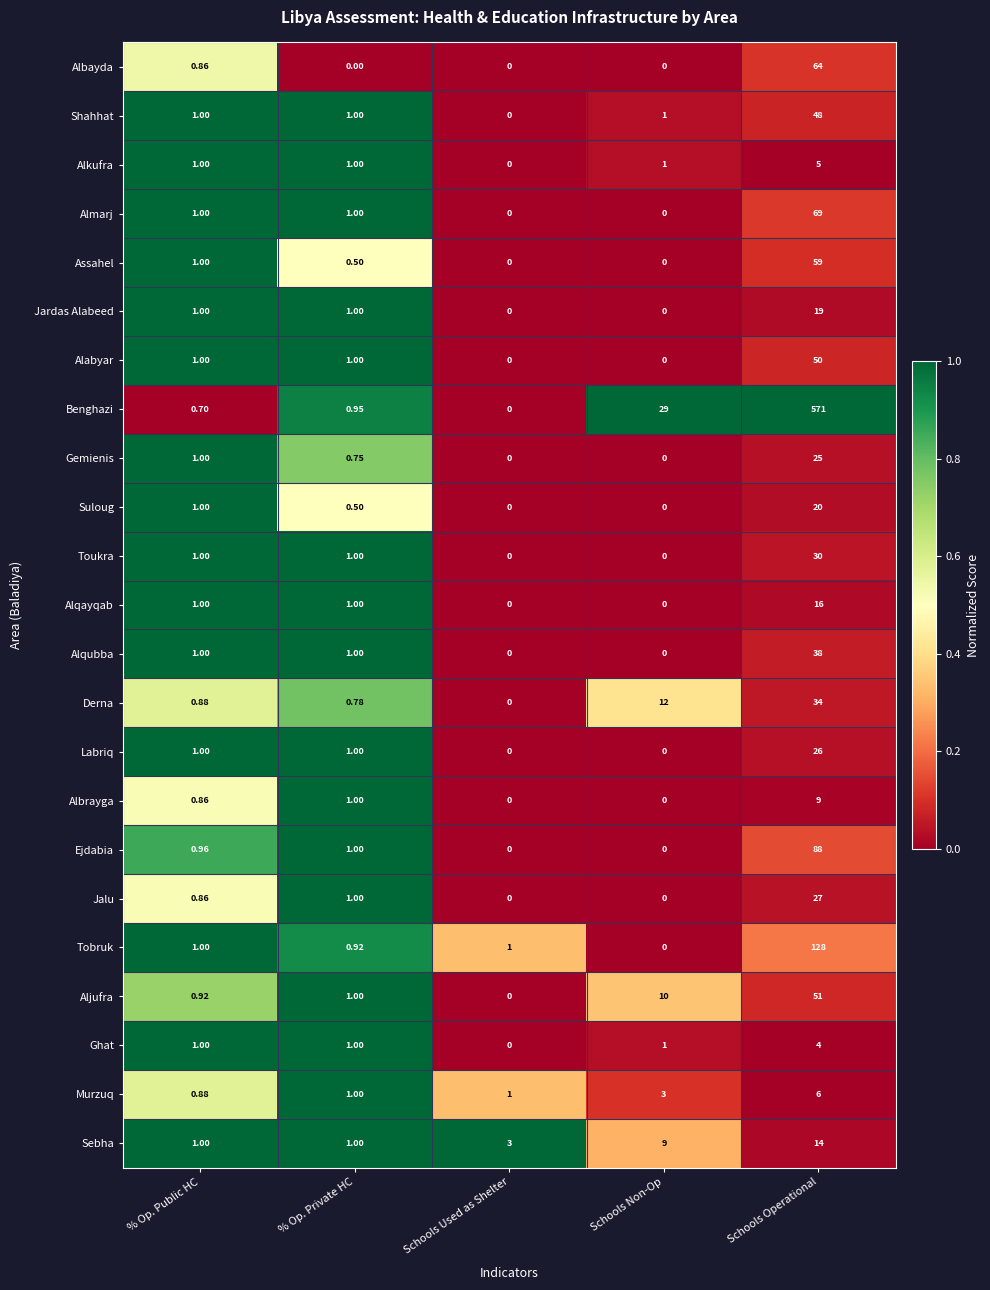

Rank the series by their maximum value, from highest to lowest.

Benghazi, Tobruk, Ejdabia, Almarj, Albayda, Assahel, Aljufra, Alabyar, Shahhat, Alqubba, Derna, Toukra, Jalu, Labriq, Gemienis, Suloug, Jardas Alabeed, Alqayqab, Sebha, Albrayga, Murzuq, Alkufra, Ghat